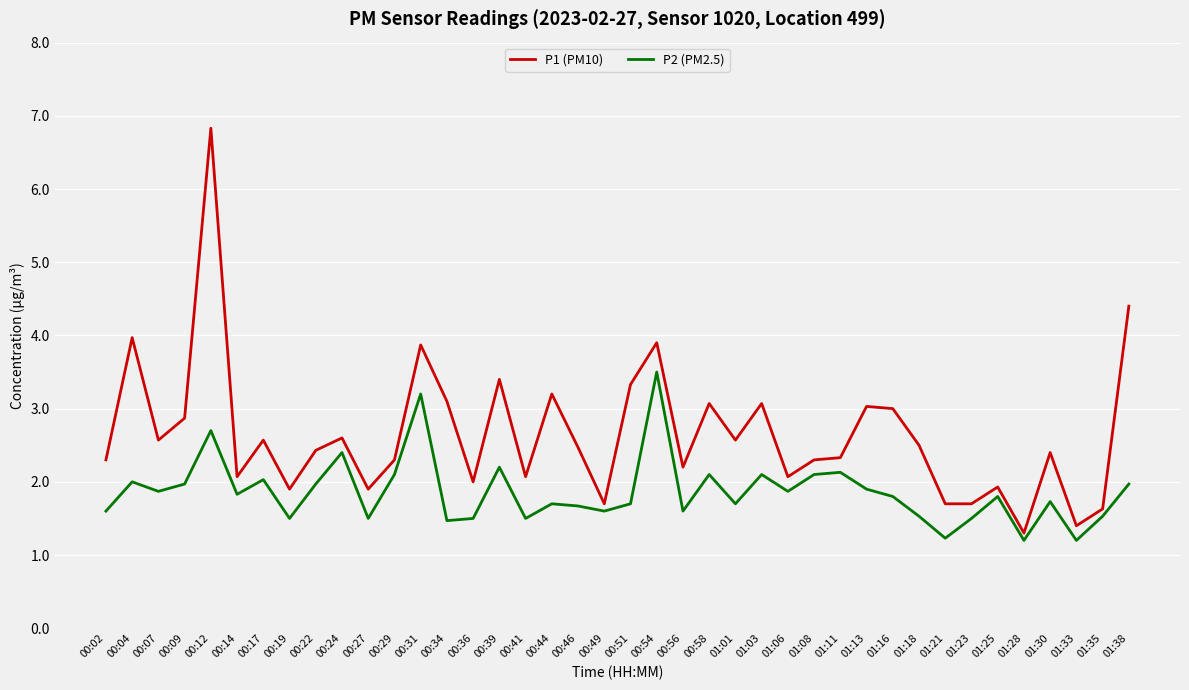

Is the value of P1 (PM10) at 01:28 greater than the value of P2 (PM2.5) at 00:56?

No